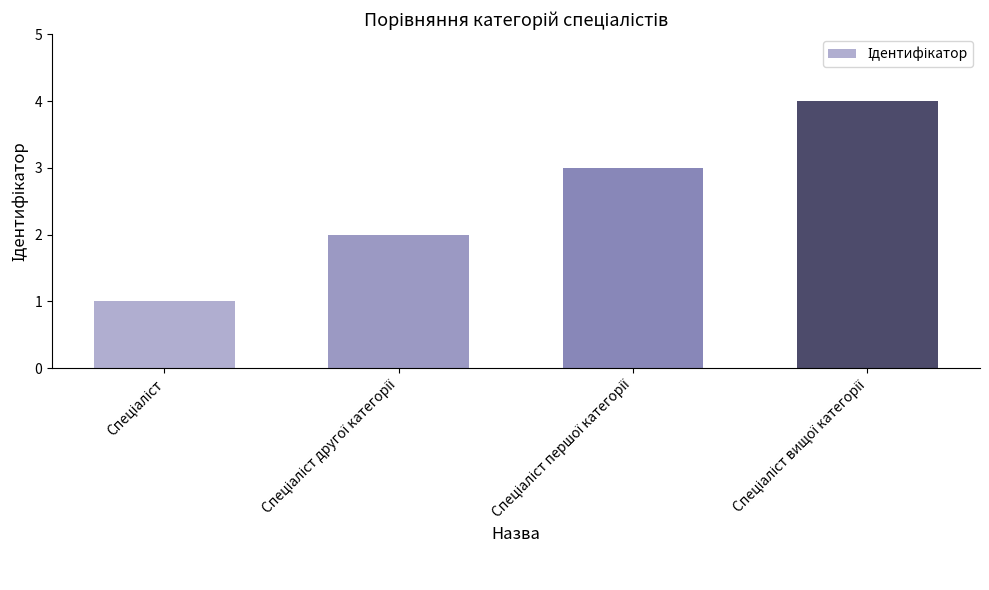

What is the difference between the maximum and minimum values?

3